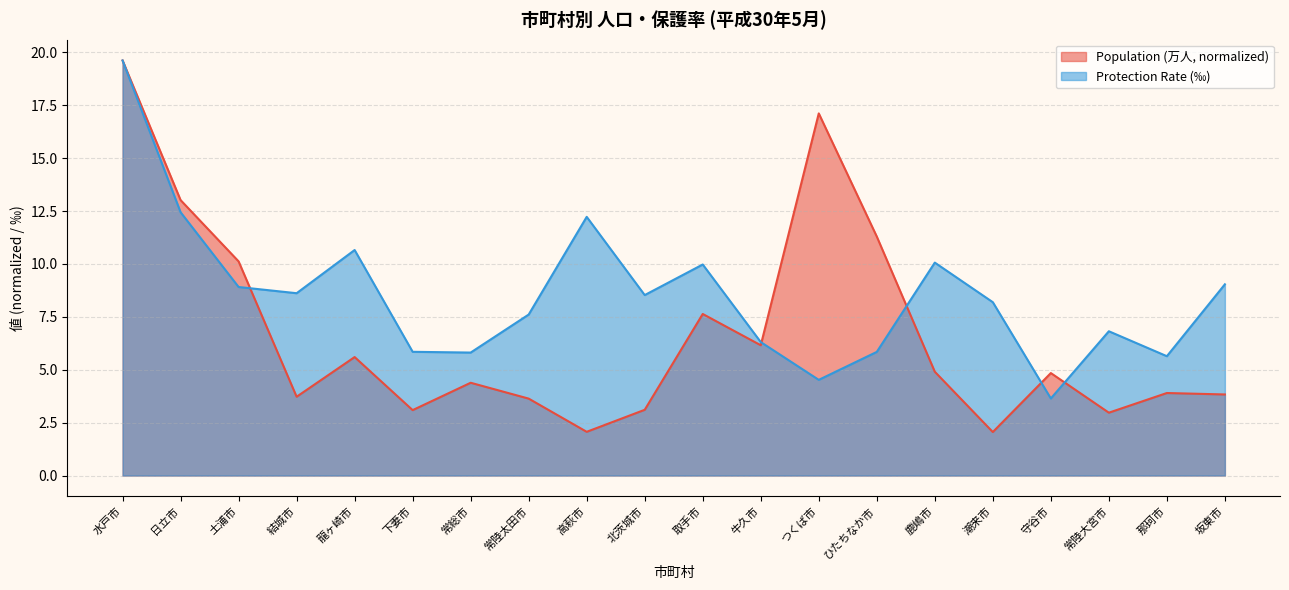

At which category does Population (万人) reach its first local valley?

結城市